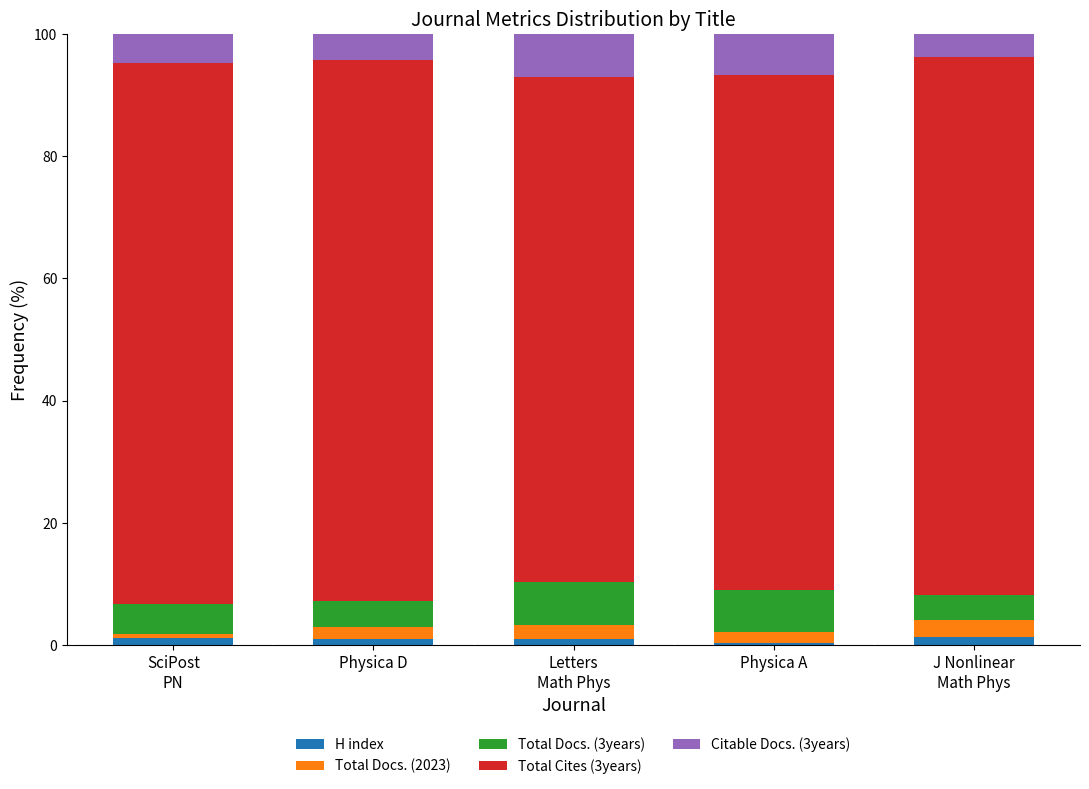

Which series has the widest spread of values?

Total Cites (3years)